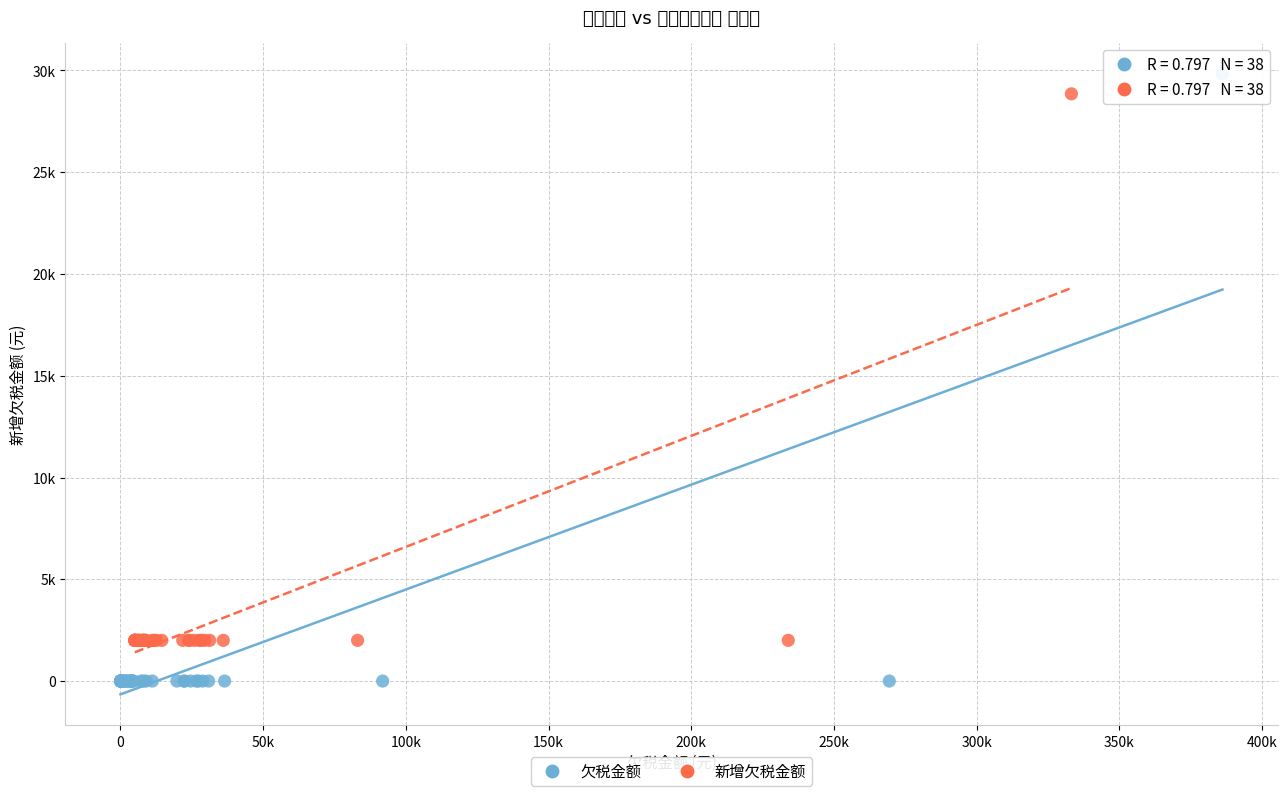

Which series reaches the minimum Y coordinate?

欠税金额